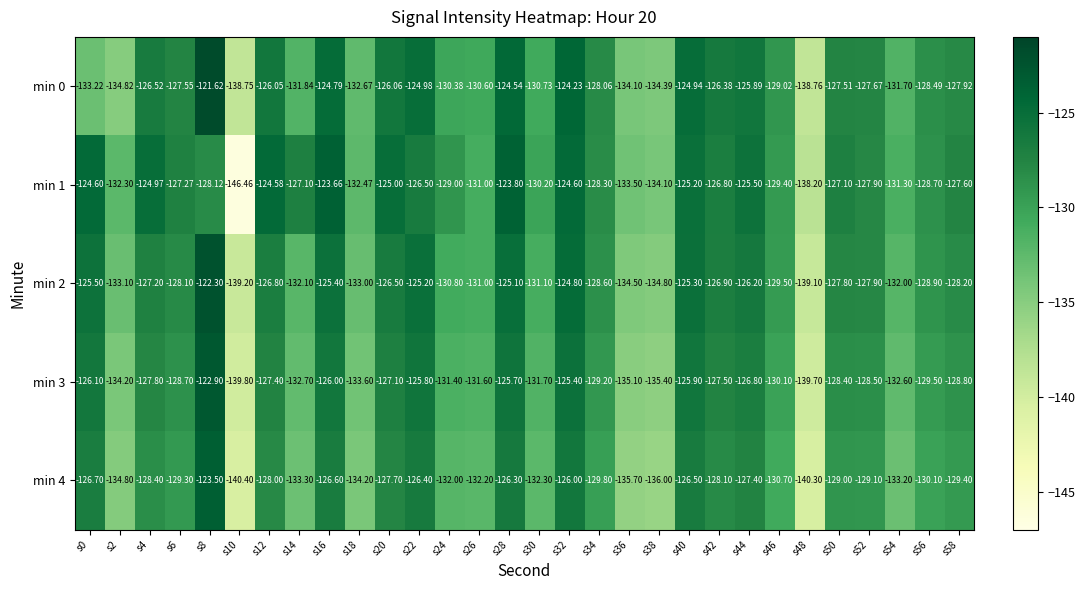

Is the value of min 1 at s44 greater than the value of min 3 at s50?

Yes